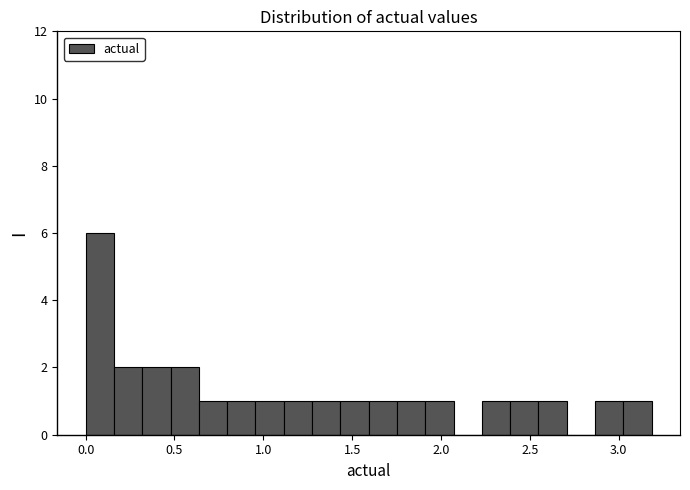

Around what value on the x-axis is the tallest bar? Give the approximate position of its centre, as read against the axis.

0.10